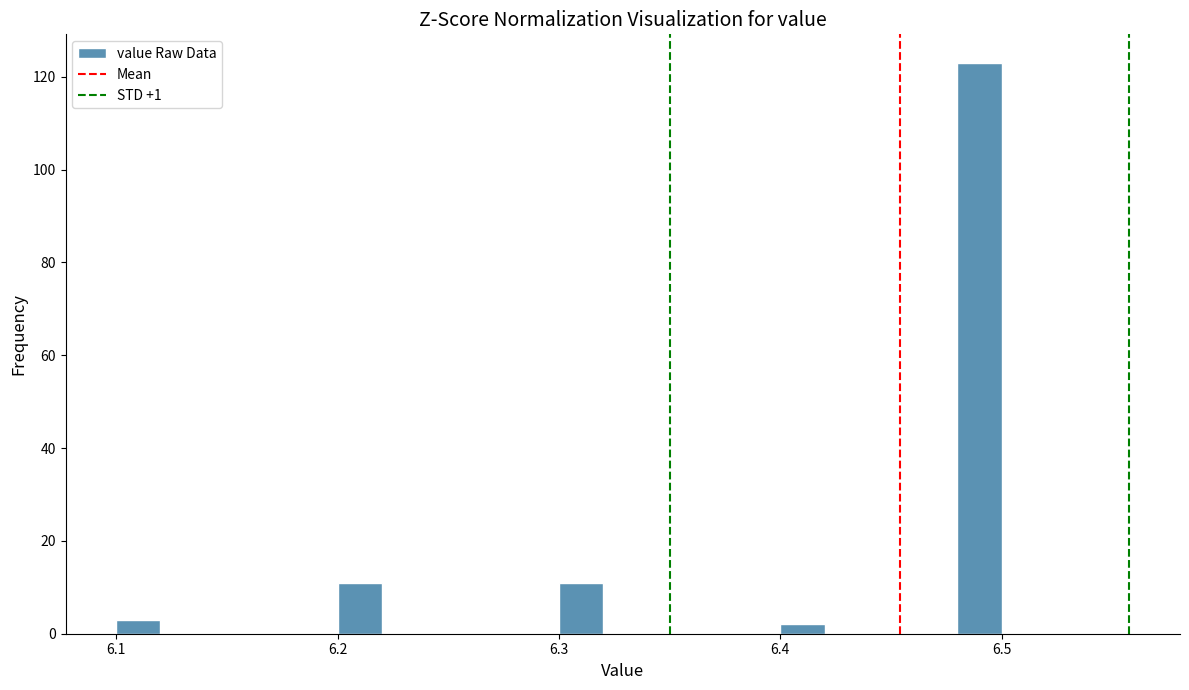

Around what value on the x-axis is the tallest bar? Give the approximate position of its centre, as read against the axis.

6.49